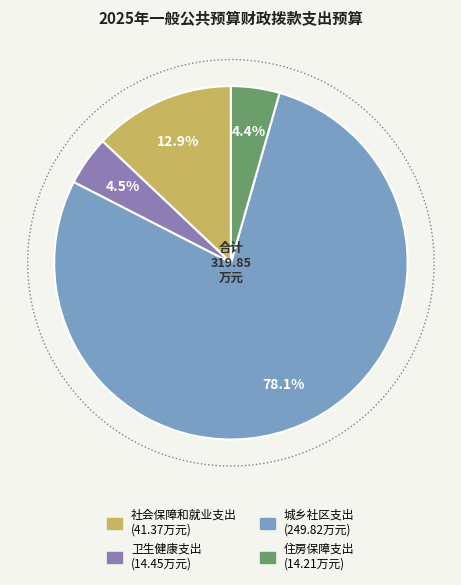

To the nearest percent, what percentage of the pie is 住房保障支出?

4%